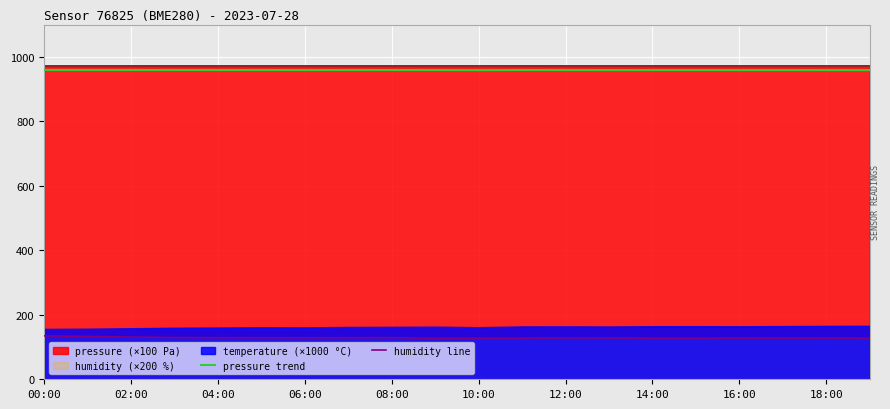

True or false: humidity line and pressure trend intersect in this chart.

False